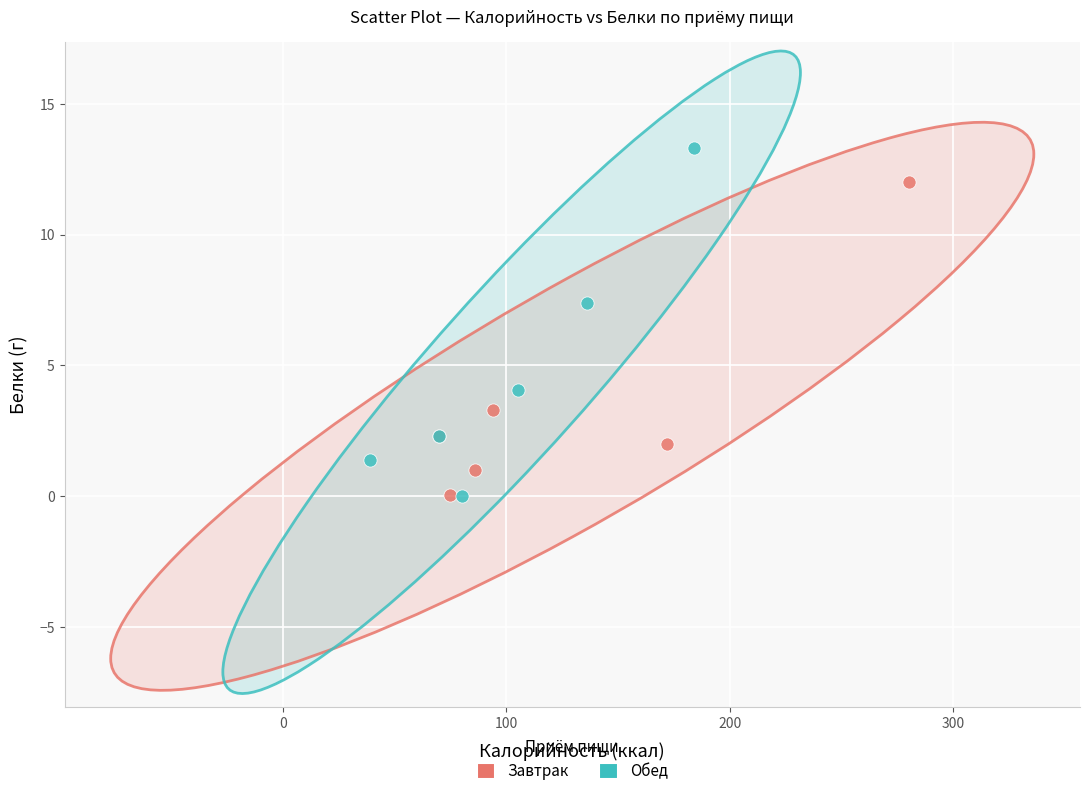

Which series reaches the maximum Y coordinate?

Обед